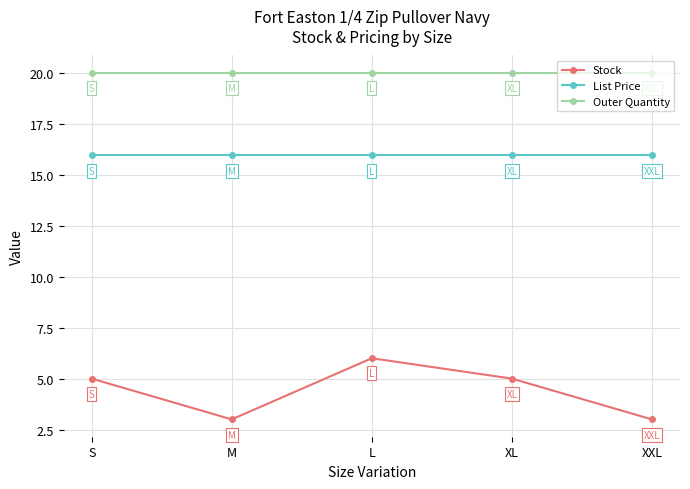

The value of List Price at L is 6.0. True or false?

False